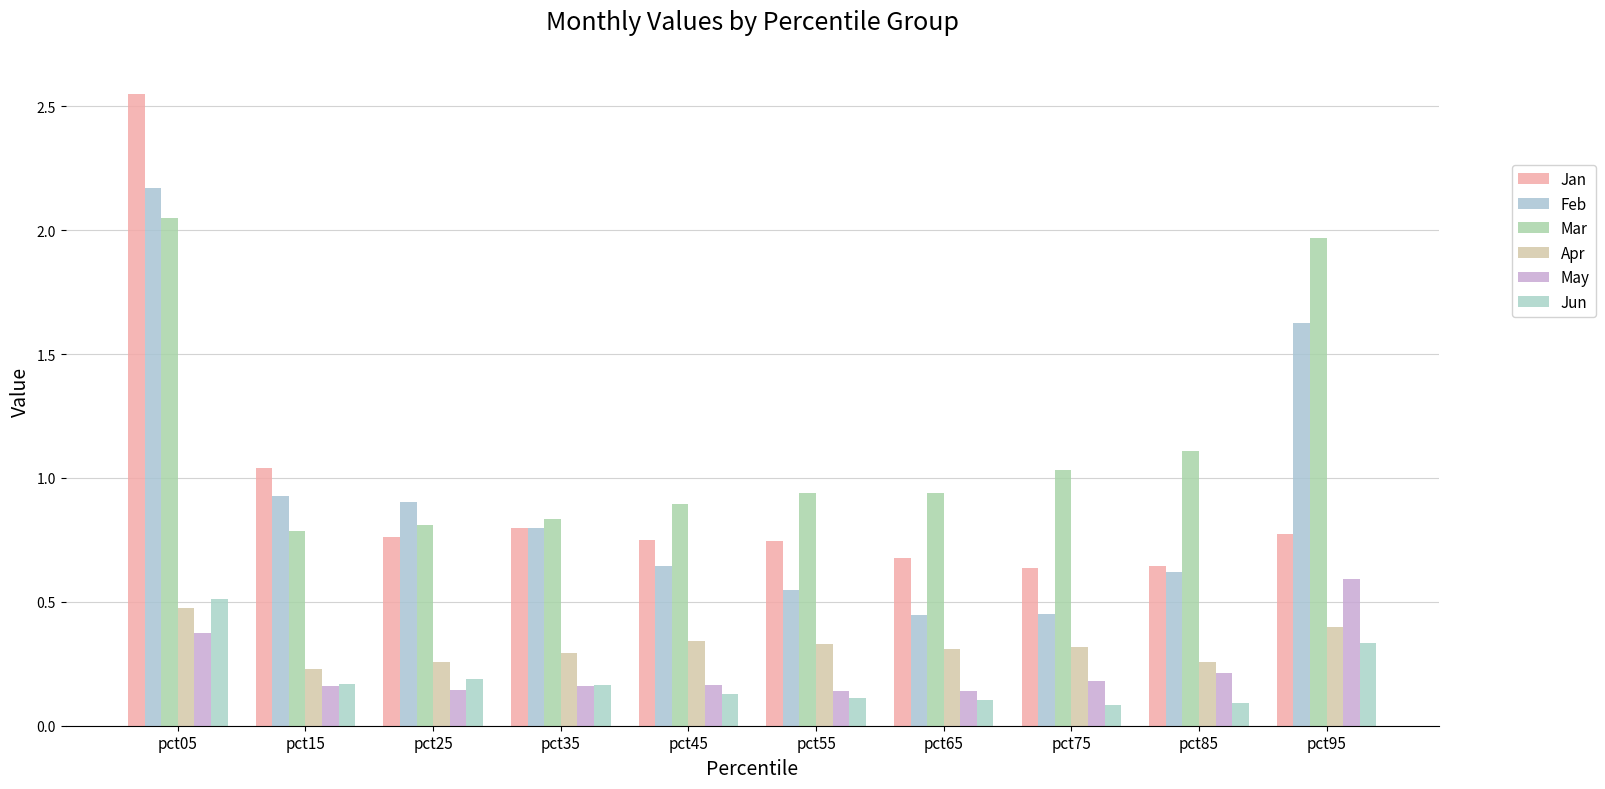

Reading right to left, what are all the values shown in this chart?

Jan: 0.8	0.6	0.6	0.7	0.7	0.7	0.8	0.8	1.0	2.6
Feb: 1.6	0.6	0.5	0.4	0.5	0.6	0.8	0.9	0.9	2.2
Mar: 2.0	1.1	1.0	0.9	0.9	0.9	0.8	0.8	0.8	2.0
Apr: 0.4	0.3	0.3	0.3	0.3	0.3	0.3	0.3	0.2	0.5
May: 0.6	0.2	0.2	0.1	0.1	0.2	0.2	0.1	0.2	0.4
Jun: 0.3	0.1	0.1	0.1	0.1	0.1	0.2	0.2	0.2	0.5